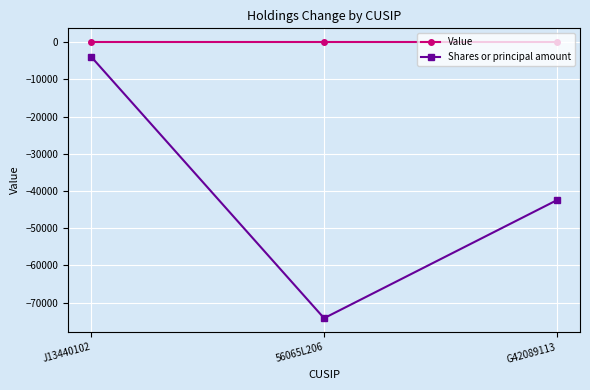

Rank the series by their maximum value, from lowest to highest.

Shares or principal amount, Value